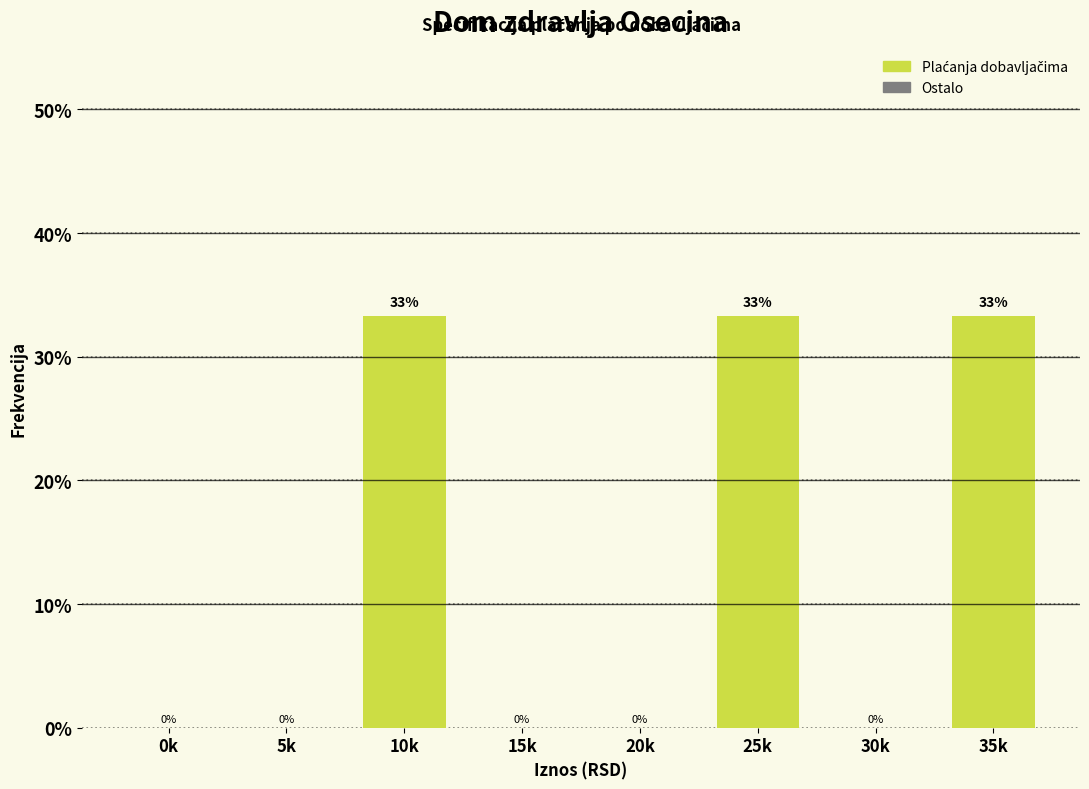

Approximately how many times larger is the value at 25k compared to 35k?

1.0